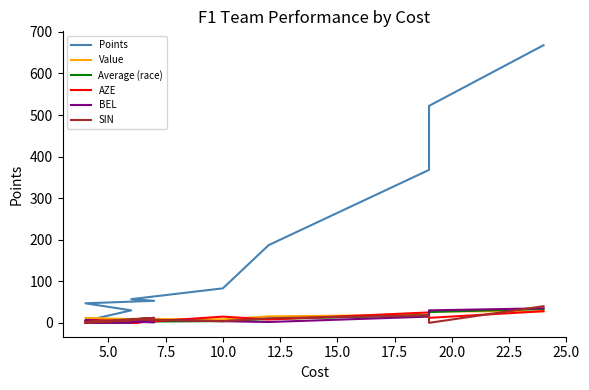

Count the number of data series in this chart.

6